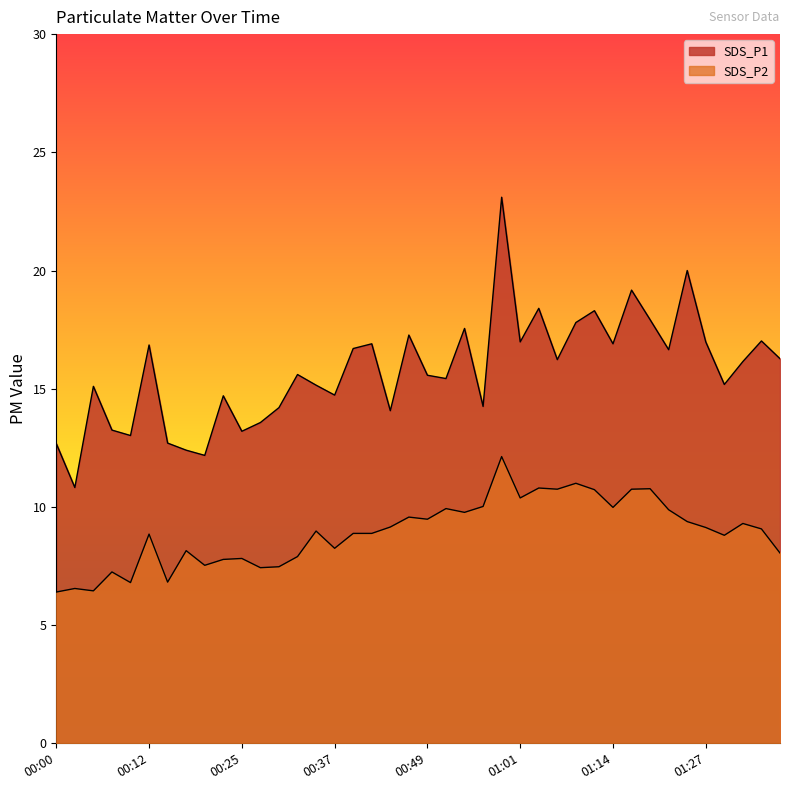

True or false: SDS_P2 and SDS_P1 cross at least once.

False